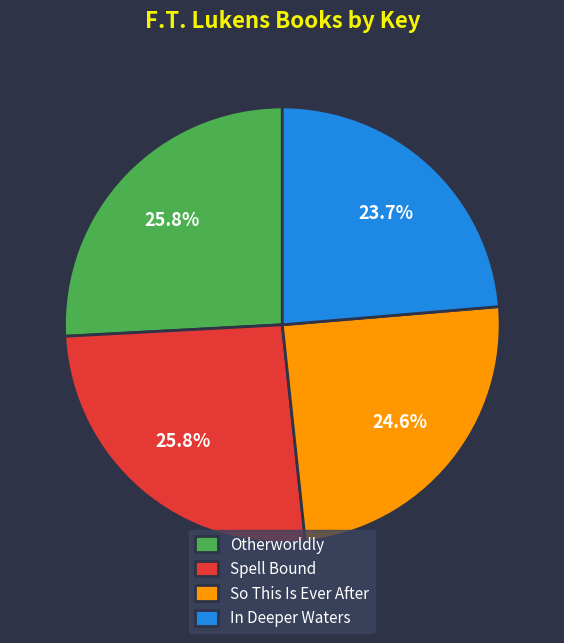

What percentage is the Spell Bound slice, to the nearest percent?

26%